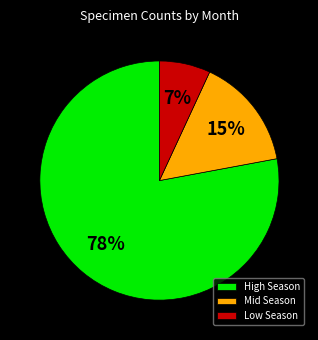

Which slice is the smallest?

Low Season